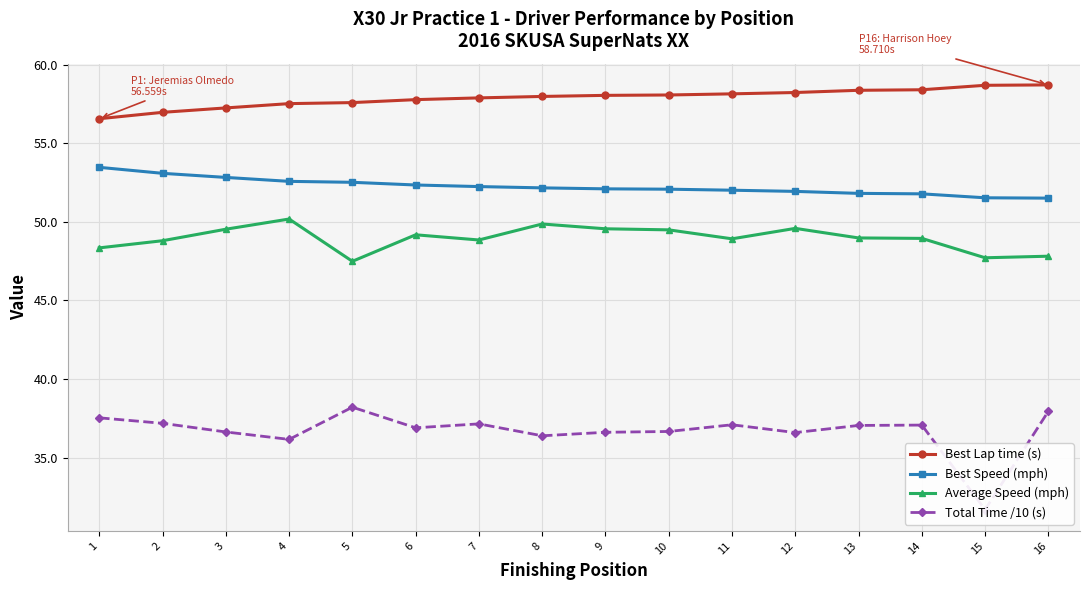

True or false: Best Speed (mph) and Best Lap time (s) intersect in this chart.

False